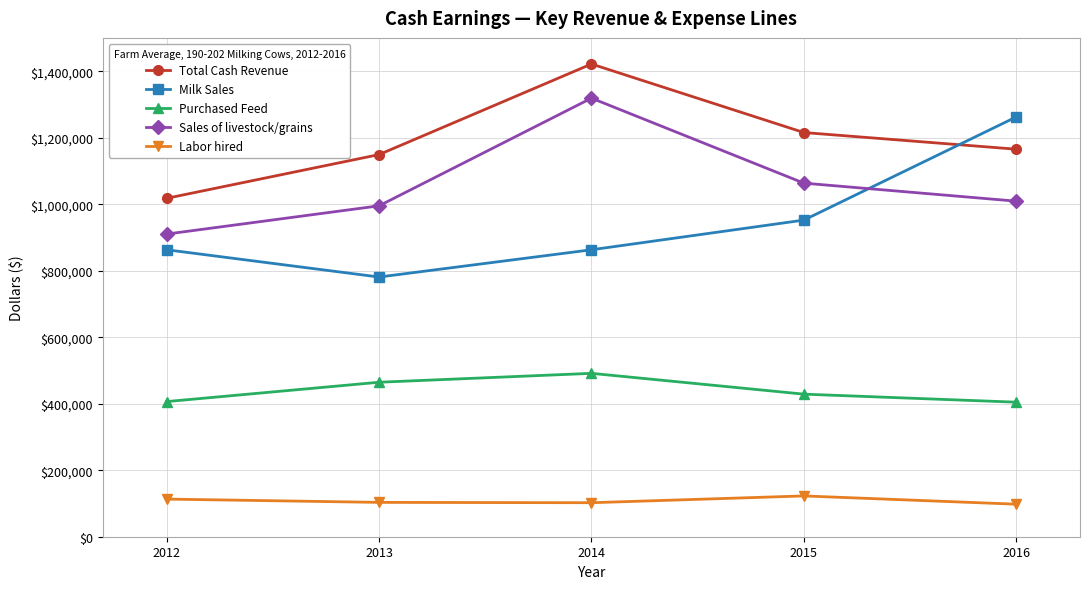

True or false: Sales of livestock/grains and Purchased Feed cross at least once.

False